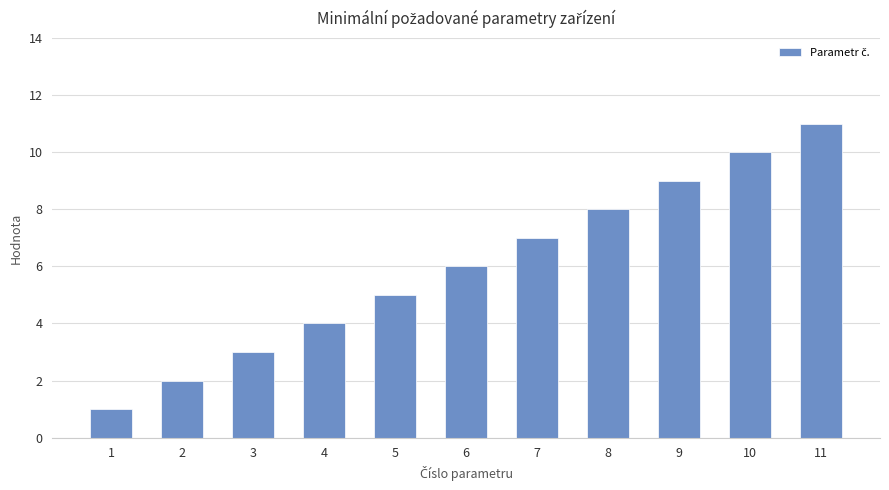

Reading left to right, extract all data points from this chart.

1=1	2=2	3=3	4=4	5=5	6=6	7=7	8=8	9=9	10=10	11=11